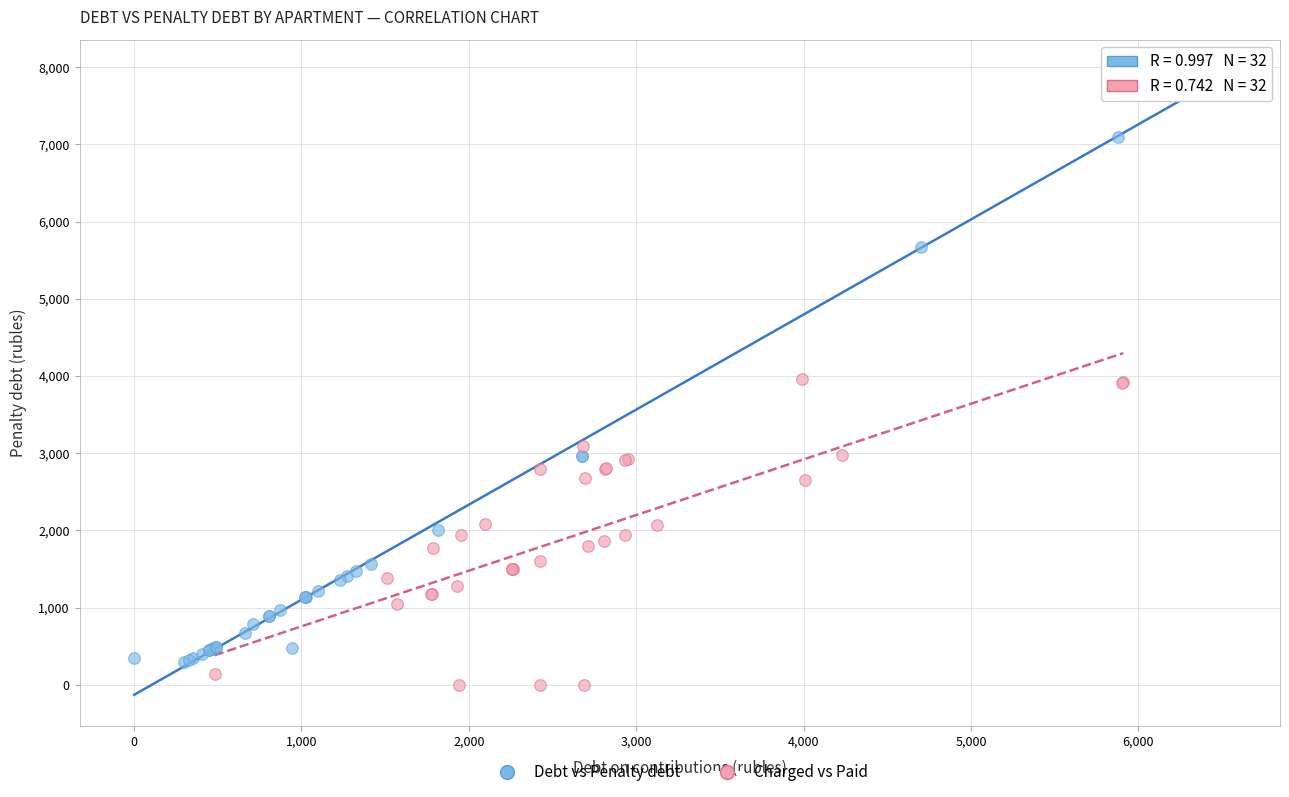

What are all the series names shown in the legend?

Debt vs Penalty debt, Charged vs Paid